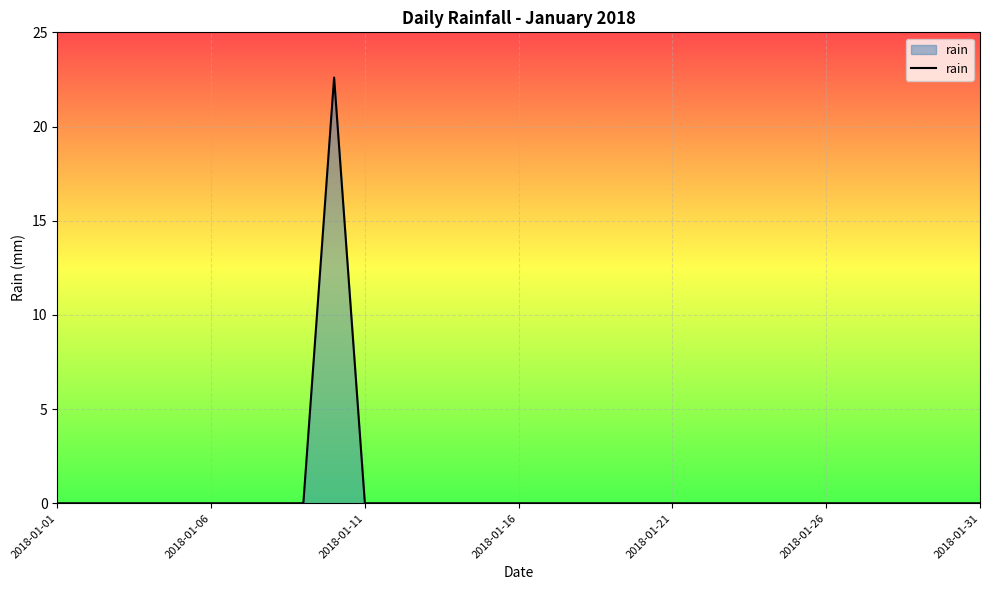

Count the number of categories in the chart.

31